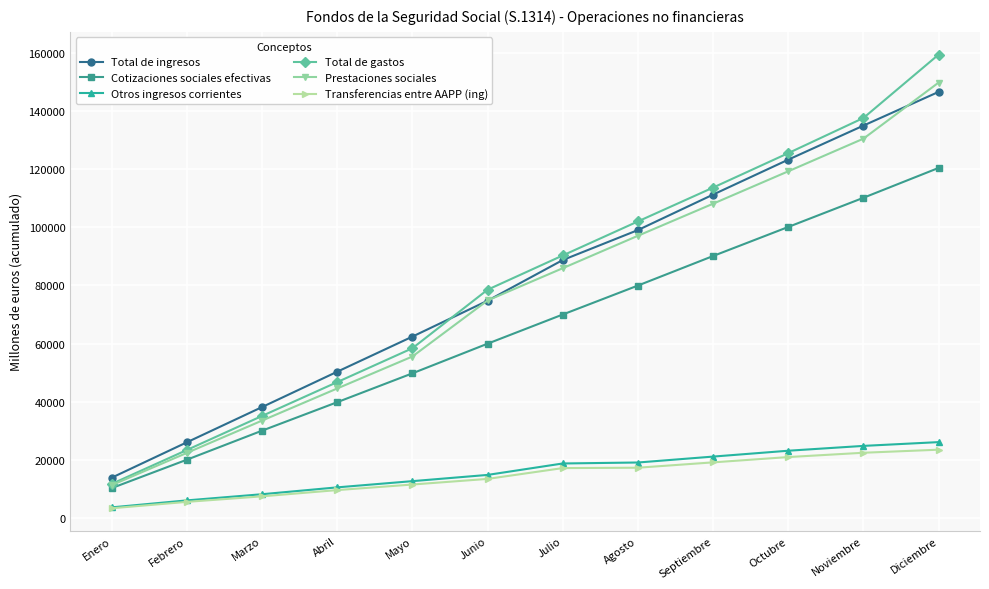

Between Abril and Julio, which series saw the biggest shift?

Total de gastos